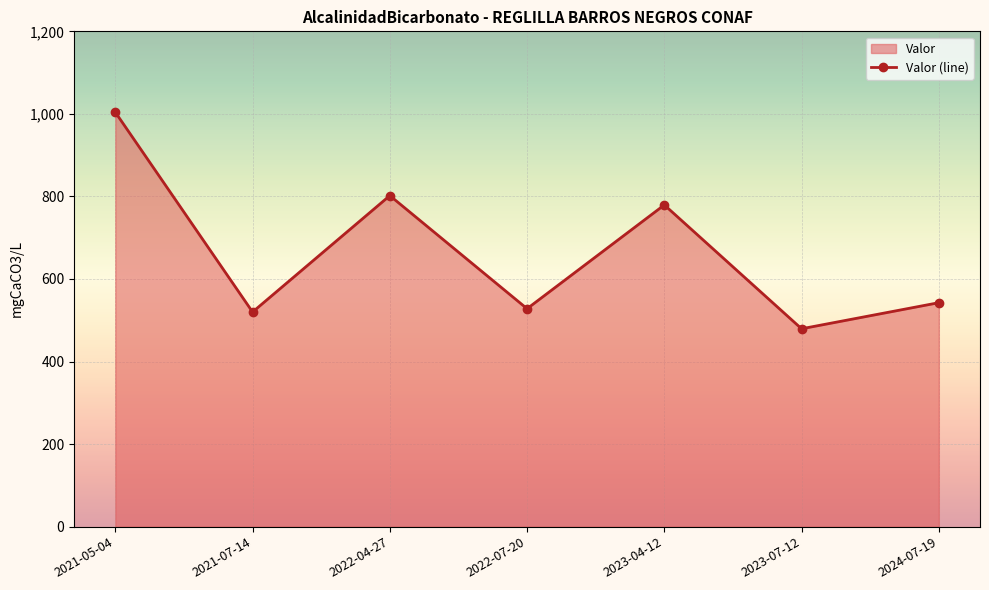

True or false: there are more than 0 points higher than both neighbors.

True